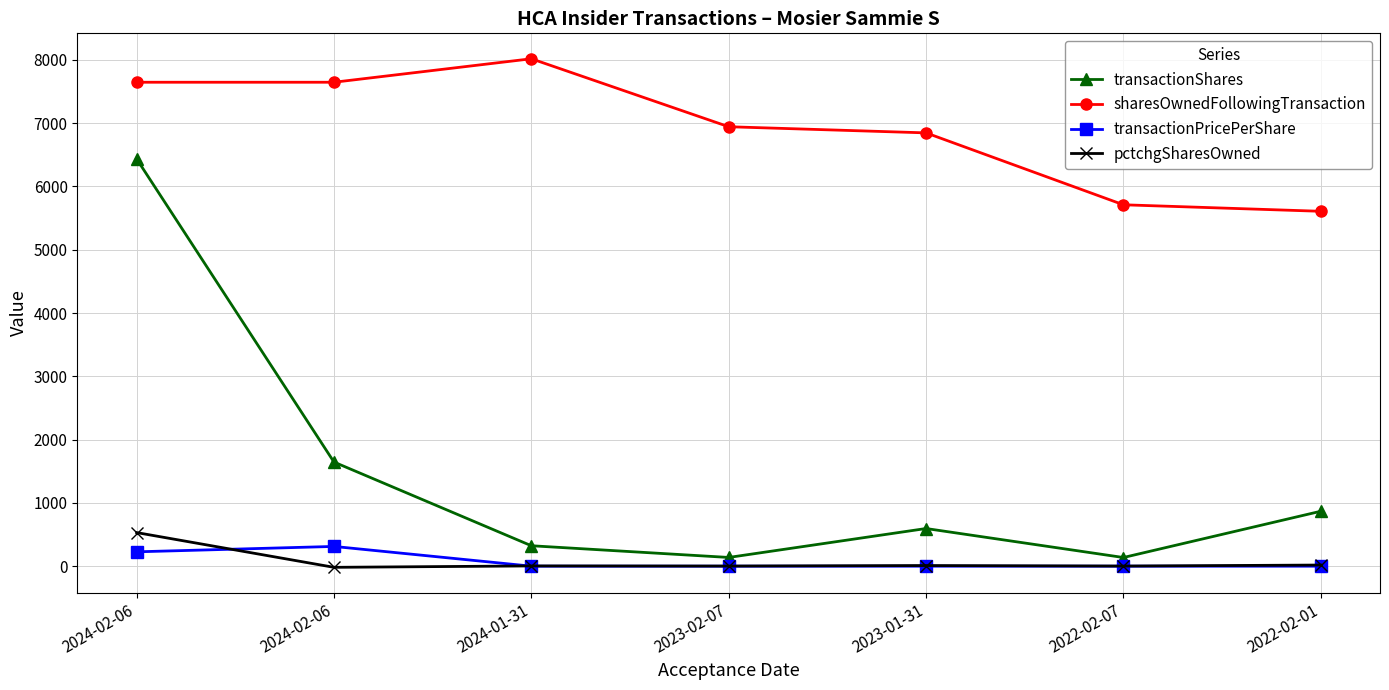

What is the value of the pctchgSharesOwned point at the 2nd from the left?

531.0